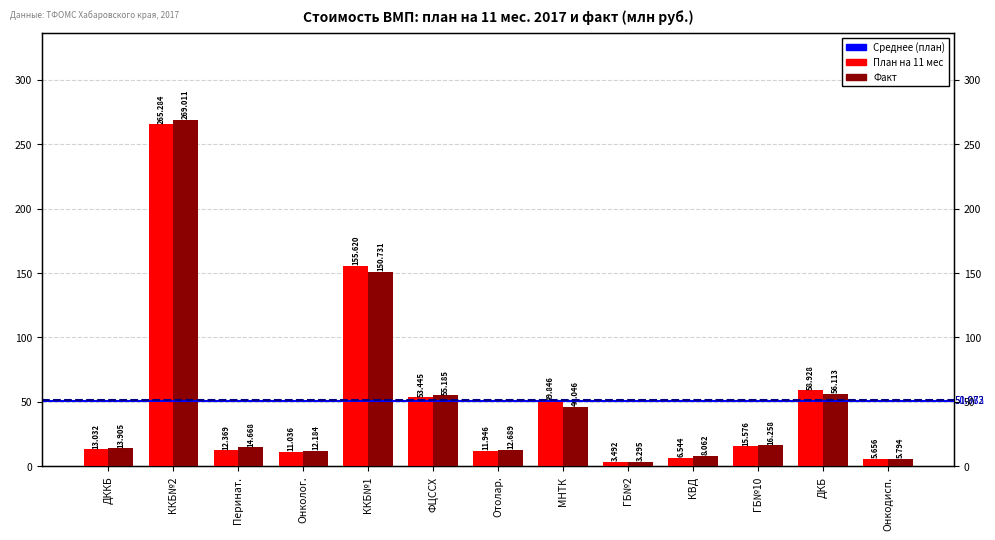

The Факт series shows 355.1 at ККБ№2. True or false?

False